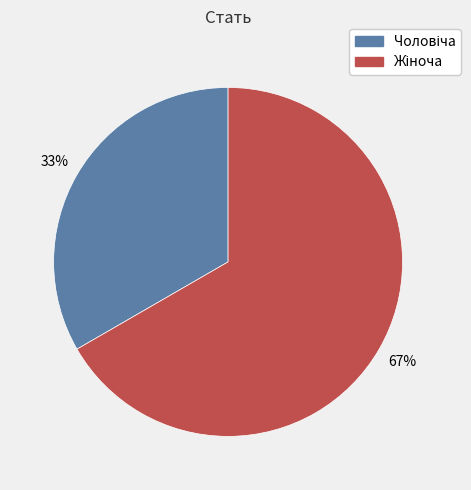

Does any single category account for the majority?

Yes